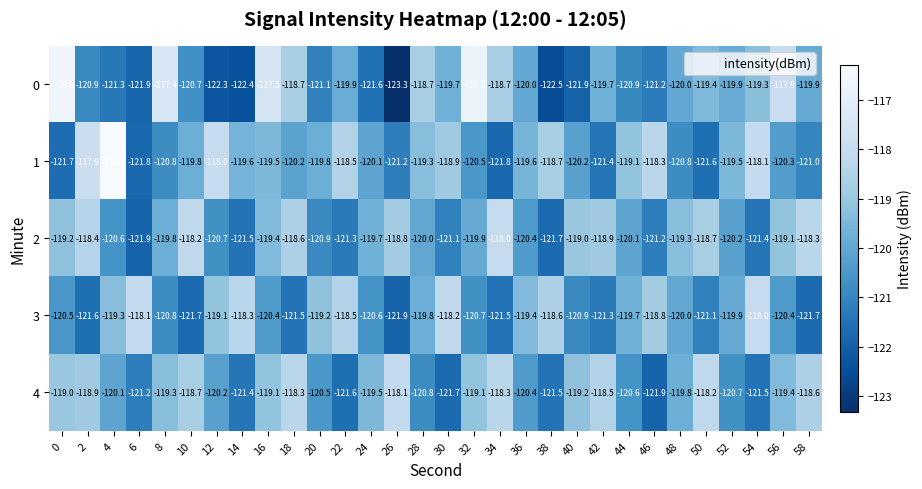

At 58, list the series in order from largest to smallest.

2, 4, 0, 1, 3